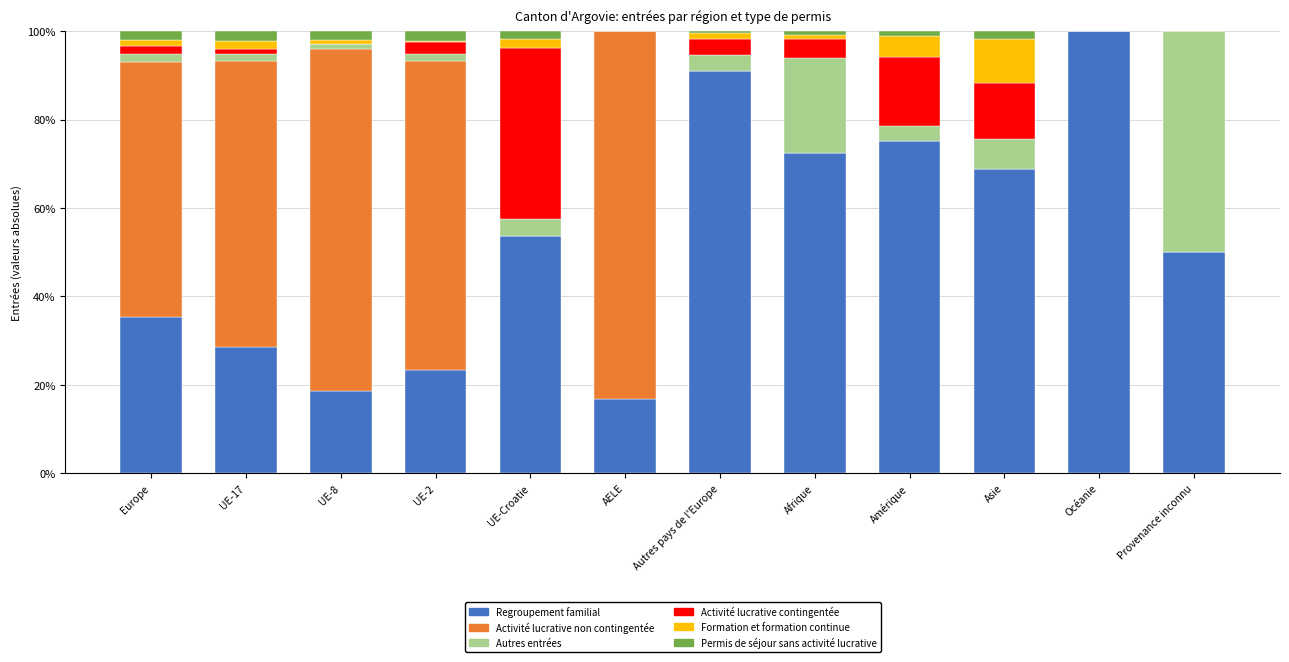

At which label does Regroupement familial reach its peak?

Océanie